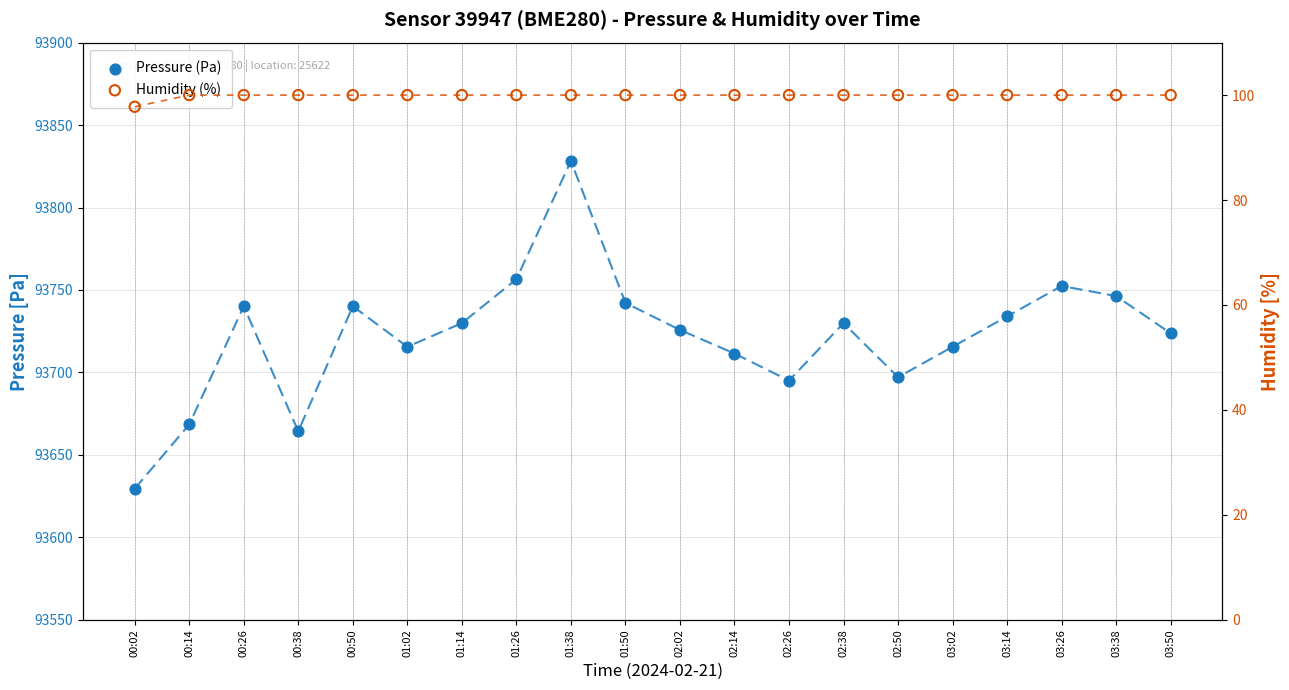

What is the total value across all series at 03:50?

93823.7